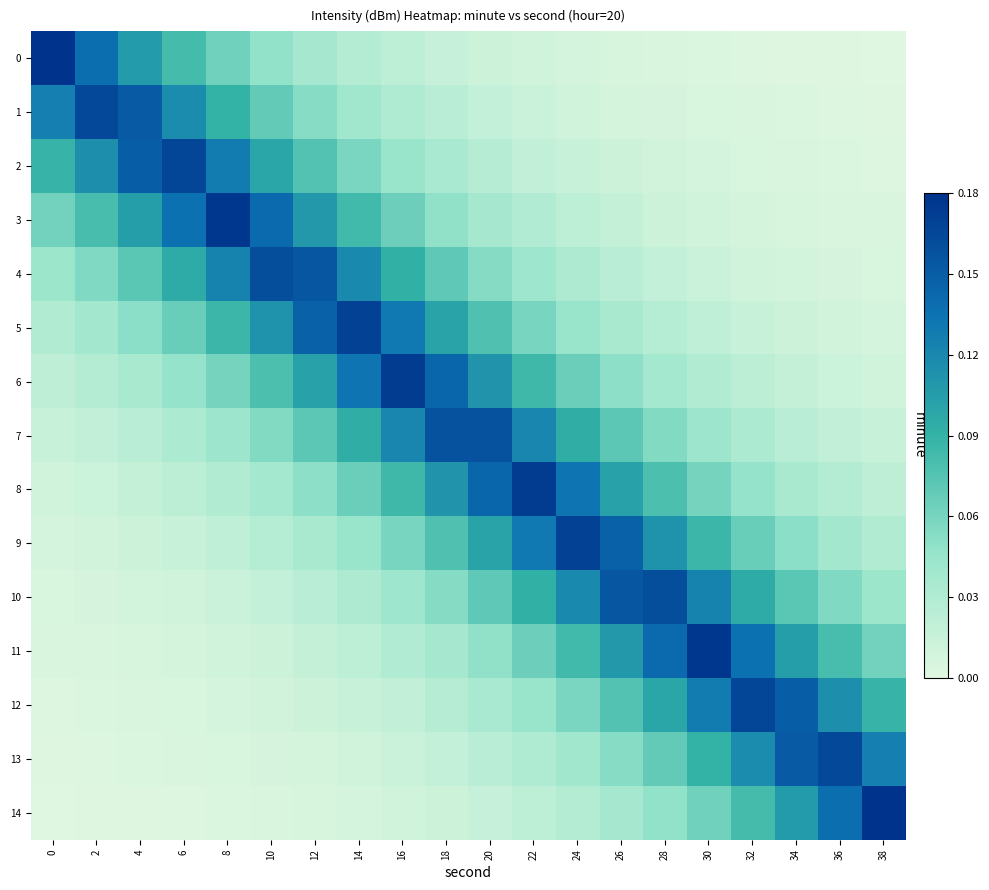

Reading right to left, what are all the values shown in this chart?

0: 38=0.0	36=0.0	34=0.0	32=0.0	30=0.0	28=0.0	26=0.0	24=0.0	22=0.0	20=0.0	18=0.0	16=0.0	14=0.0	12=0.0	10=0.0	8=0.1	6=0.1	4=0.1	2=0.1	0=0.2
1: 38=0.0	36=0.0	34=0.0	32=0.0	30=0.0	28=0.0	26=0.0	24=0.0	22=0.0	20=0.0	18=0.0	16=0.0	14=0.0	12=0.1	10=0.1	8=0.1	6=0.1	4=0.2	2=0.2	0=0.1
2: 38=0.0	36=0.0	34=0.0	32=0.0	30=0.0	28=0.0	26=0.0	24=0.0	22=0.0	20=0.0	18=0.0	16=0.0	14=0.1	12=0.1	10=0.1	8=0.1	6=0.2	4=0.1	2=0.1	0=0.1
3: 38=0.0	36=0.0	34=0.0	32=0.0	30=0.0	28=0.0	26=0.0	24=0.0	22=0.0	20=0.0	18=0.0	16=0.1	14=0.1	12=0.1	10=0.1	8=0.2	6=0.1	4=0.1	2=0.1	0=0.1
4: 38=0.0	36=0.0	34=0.0	32=0.0	30=0.0	28=0.0	26=0.0	24=0.0	22=0.0	20=0.1	18=0.1	16=0.1	14=0.1	12=0.2	10=0.2	8=0.1	6=0.1	4=0.1	2=0.1	0=0.0
5: 38=0.0	36=0.0	34=0.0	32=0.0	30=0.0	28=0.0	26=0.0	24=0.0	22=0.1	20=0.1	18=0.1	16=0.1	14=0.2	12=0.1	10=0.1	8=0.1	6=0.1	4=0.1	2=0.0	0=0.0
6: 38=0.0	36=0.0	34=0.0	32=0.0	30=0.0	28=0.0	26=0.1	24=0.1	22=0.1	20=0.1	18=0.1	16=0.2	14=0.1	12=0.1	10=0.1	8=0.1	6=0.0	4=0.0	2=0.0	0=0.0
7: 38=0.0	36=0.0	34=0.0	32=0.0	30=0.0	28=0.1	26=0.1	24=0.1	22=0.1	20=0.2	18=0.2	16=0.1	14=0.1	12=0.1	10=0.1	8=0.0	6=0.0	4=0.0	2=0.0	0=0.0
8: 38=0.0	36=0.0	34=0.0	32=0.0	30=0.1	28=0.1	26=0.1	24=0.1	22=0.2	20=0.1	18=0.1	16=0.1	14=0.1	12=0.1	10=0.0	8=0.0	6=0.0	4=0.0	2=0.0	0=0.0
9: 38=0.0	36=0.0	34=0.1	32=0.1	30=0.1	28=0.1	26=0.1	24=0.2	22=0.1	20=0.1	18=0.1	16=0.1	14=0.0	12=0.0	10=0.0	8=0.0	6=0.0	4=0.0	2=0.0	0=0.0
10: 38=0.0	36=0.1	34=0.1	32=0.1	30=0.1	28=0.2	26=0.2	24=0.1	22=0.1	20=0.1	18=0.1	16=0.0	14=0.0	12=0.0	10=0.0	8=0.0	6=0.0	4=0.0	2=0.0	0=0.0
11: 38=0.1	36=0.1	34=0.1	32=0.1	30=0.2	28=0.1	26=0.1	24=0.1	22=0.1	20=0.0	18=0.0	16=0.0	14=0.0	12=0.0	10=0.0	8=0.0	6=0.0	4=0.0	2=0.0	0=0.0
12: 38=0.1	36=0.1	34=0.1	32=0.2	30=0.1	28=0.1	26=0.1	24=0.1	22=0.0	20=0.0	18=0.0	16=0.0	14=0.0	12=0.0	10=0.0	8=0.0	6=0.0	4=0.0	2=0.0	0=0.0
13: 38=0.1	36=0.2	34=0.2	32=0.1	30=0.1	28=0.1	26=0.1	24=0.0	22=0.0	20=0.0	18=0.0	16=0.0	14=0.0	12=0.0	10=0.0	8=0.0	6=0.0	4=0.0	2=0.0	0=0.0
14: 38=0.2	36=0.1	34=0.1	32=0.1	30=0.1	28=0.0	26=0.0	24=0.0	22=0.0	20=0.0	18=0.0	16=0.0	14=0.0	12=0.0	10=0.0	8=0.0	6=0.0	4=0.0	2=0.0	0=0.0